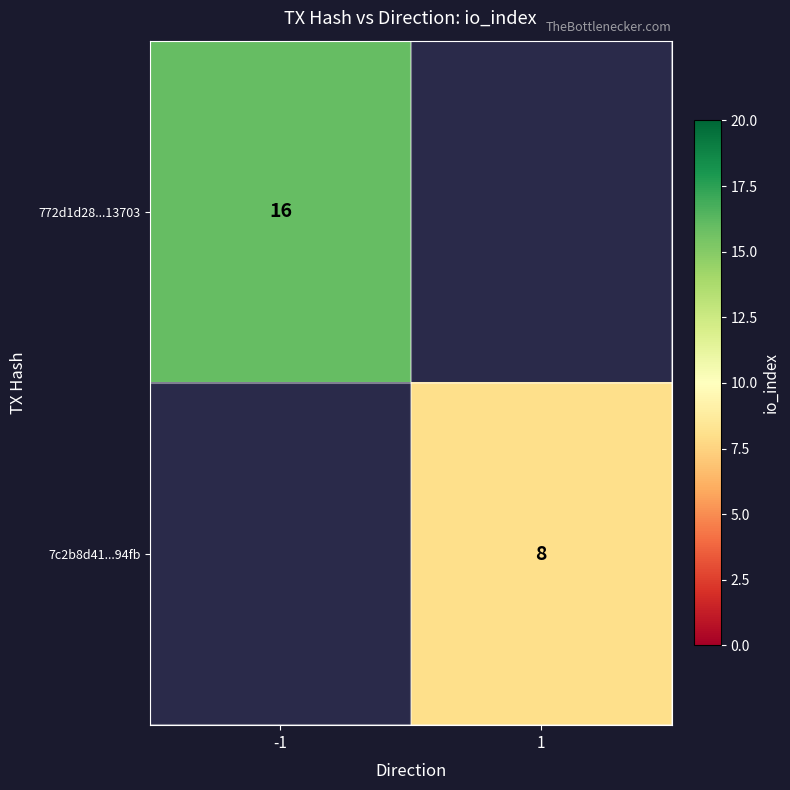

Is it true that 772d1d28...13703 equals 24 at -1?

False